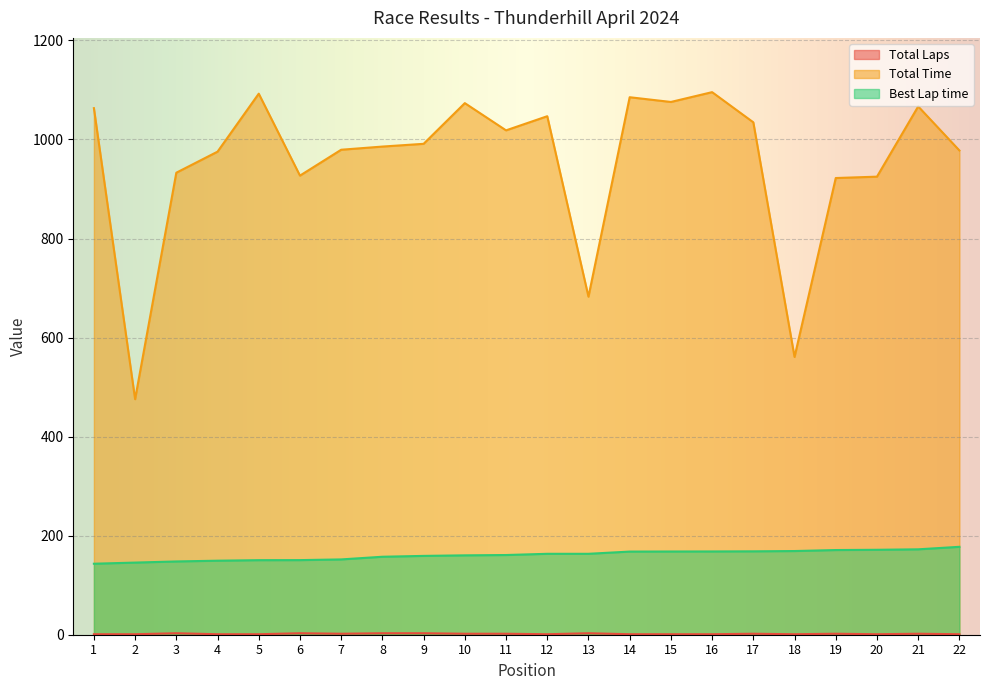

What is the total value across all series at 21?

1241.2